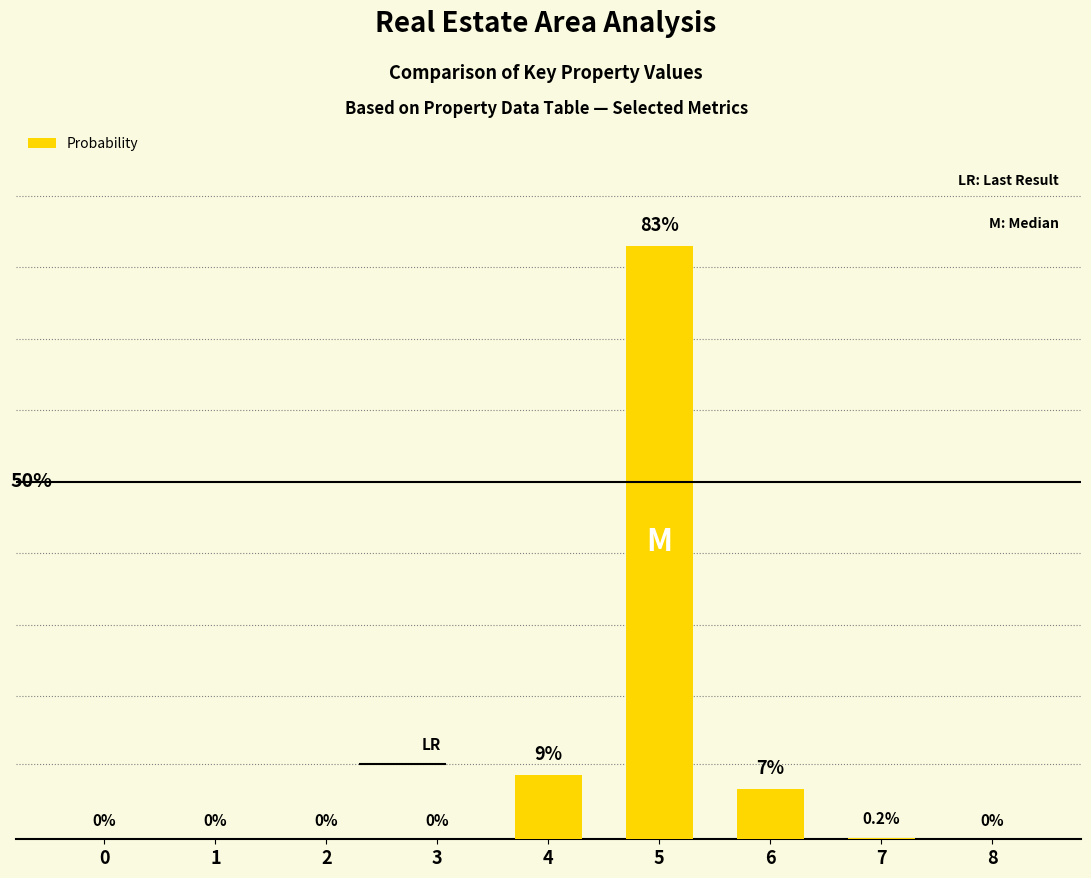

Does the chart contain any negative values?

No